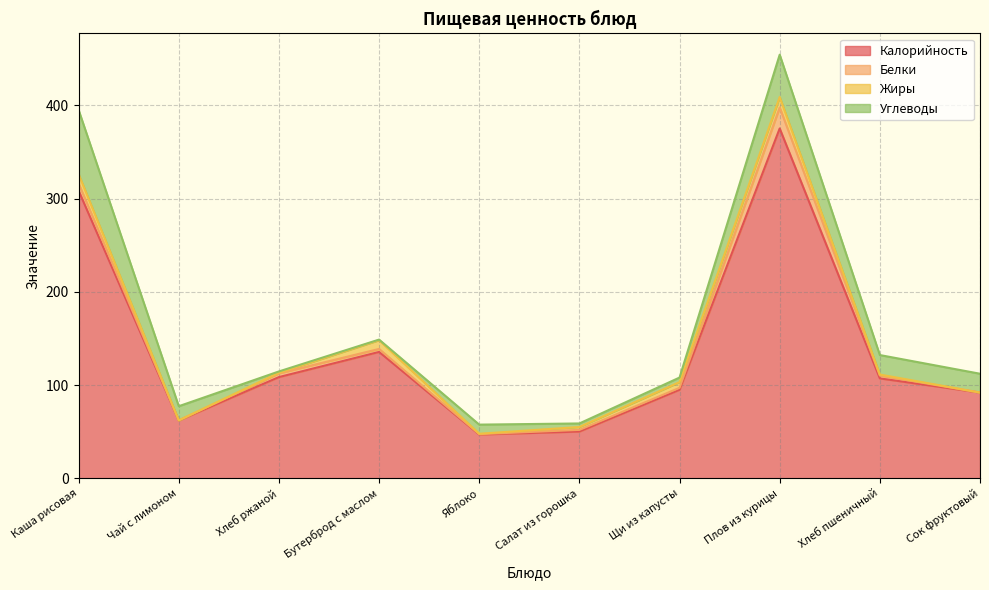

Where does the Калорийность series first go above 107?

Каша рисовая